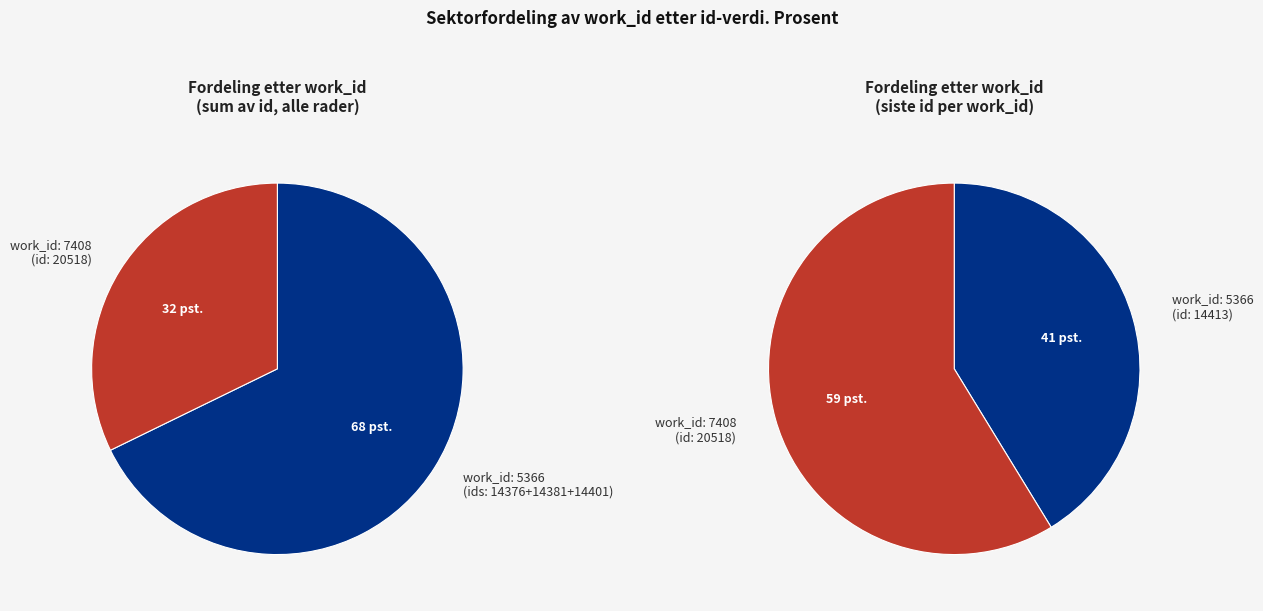

The 7408 slice represents 59% of the pie. True or false?

True